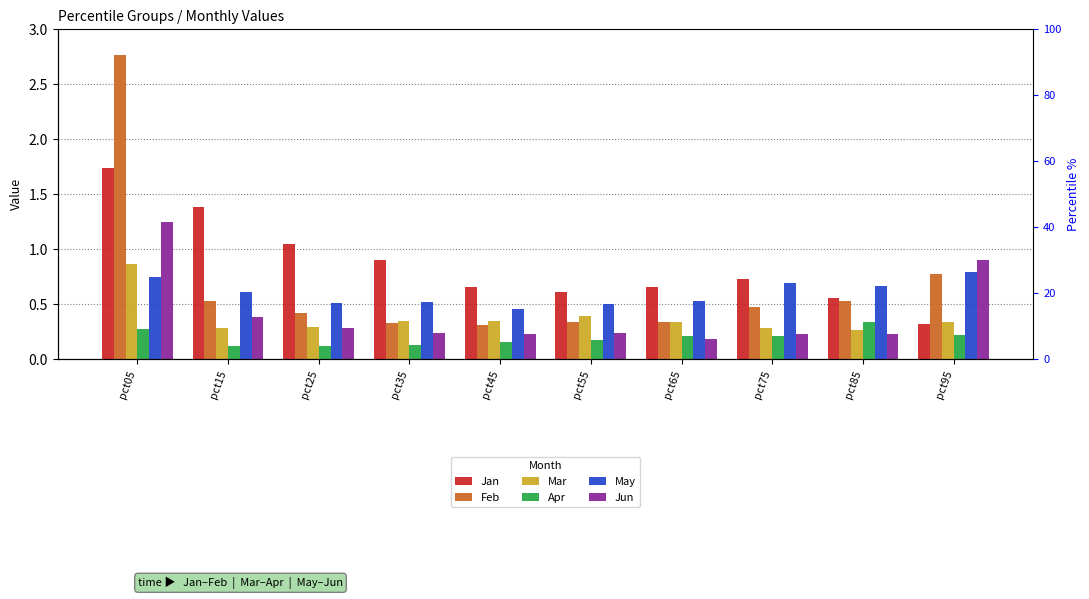

What is the value of the Jan bar at the 9th from the left?

0.6